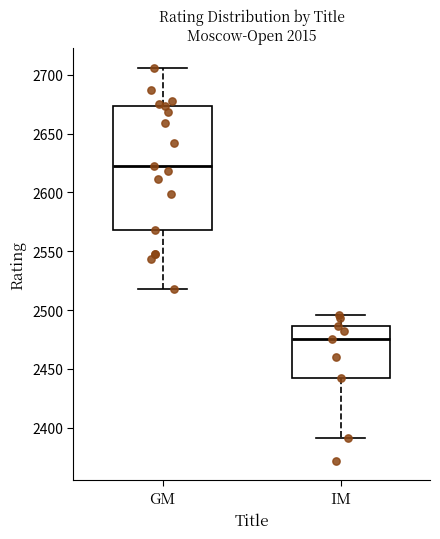

Where is the upper edge of the box for IM on the y-axis? The values are not printed on the chart, so give them approximately, as read against the axis.

2485